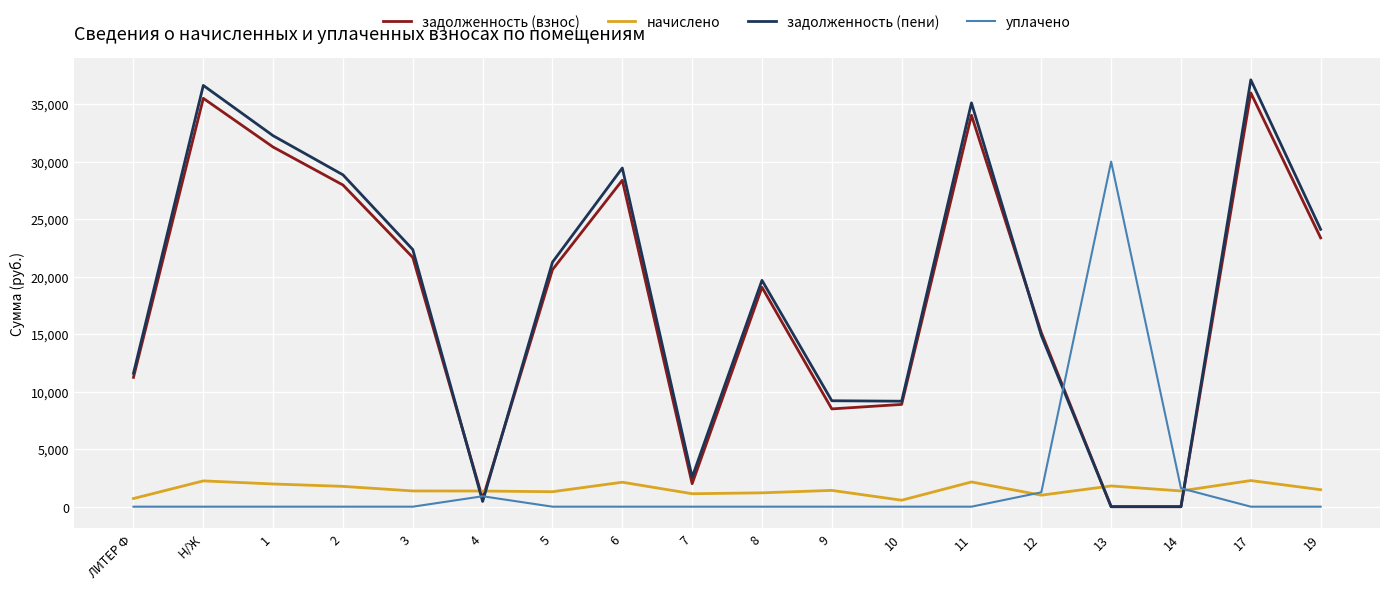

How many lines are shown in the chart?

4